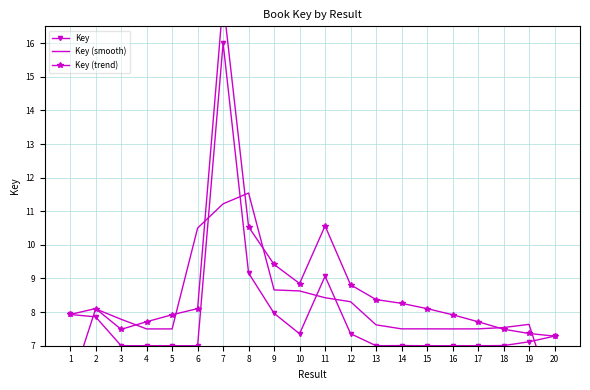

How many interior local valleys does the Key (smooth) series have?

3